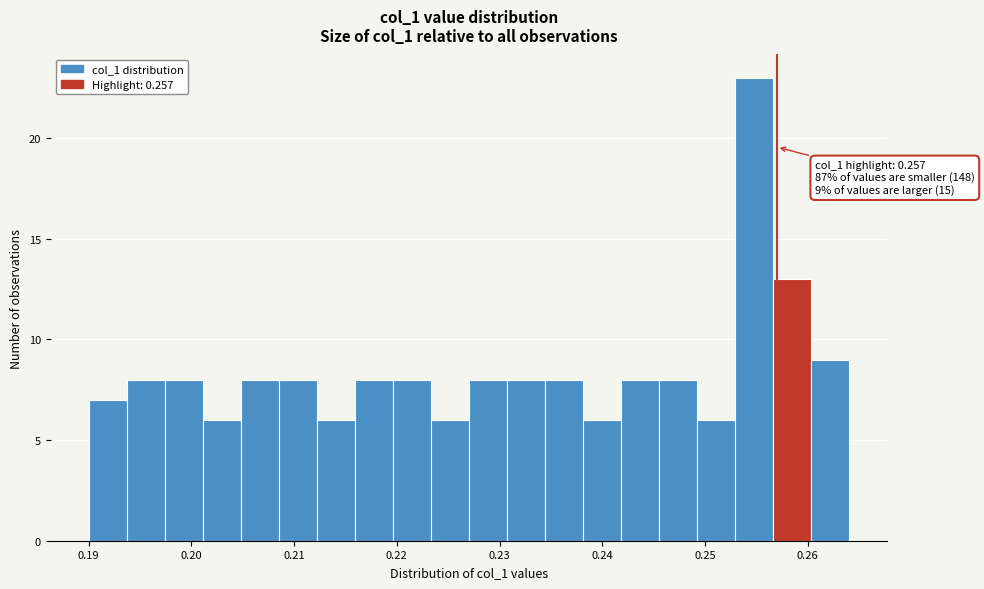

Around what value on the x-axis is the tallest bar? Give the approximate position of its centre, as read against the axis.

0.255